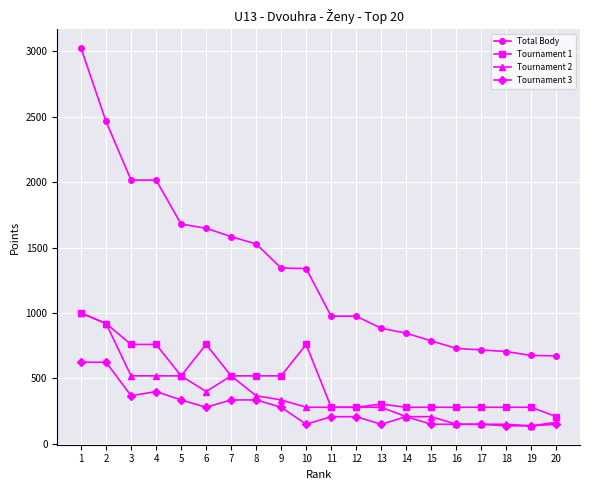

Which series has the largest range (max minus min)?

Total Body